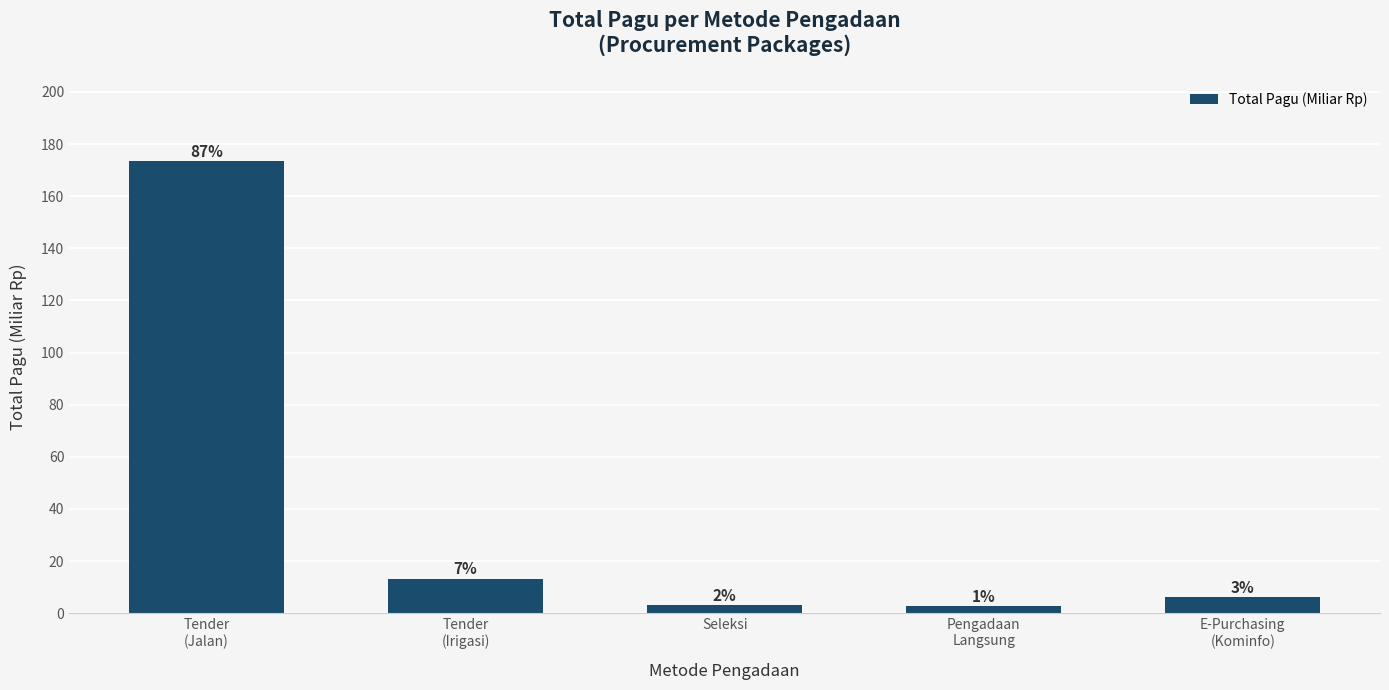

Between E-Purchasing
(Kominfo) and Tender
(Irigasi), which is larger?

Tender
(Irigasi)